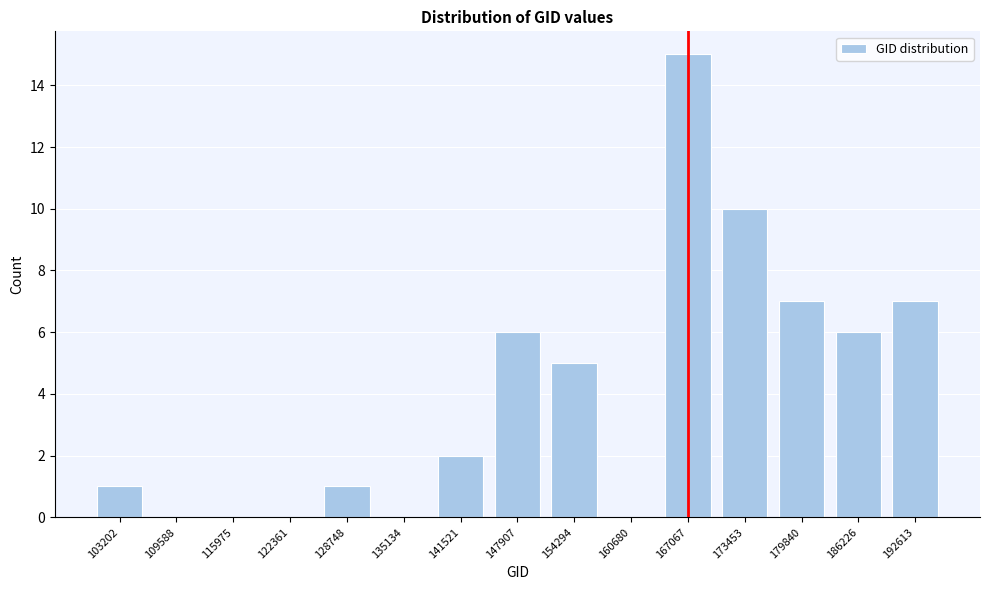

Reading right to left, transcribe all the data shown in this chart.

192613=7	186226=6	179840=7	173453=10	167067=15	160680=0	154294=5	147907=6	141521=2	135134=0	128748=1	122361=0	115975=0	109588=0	103202=1